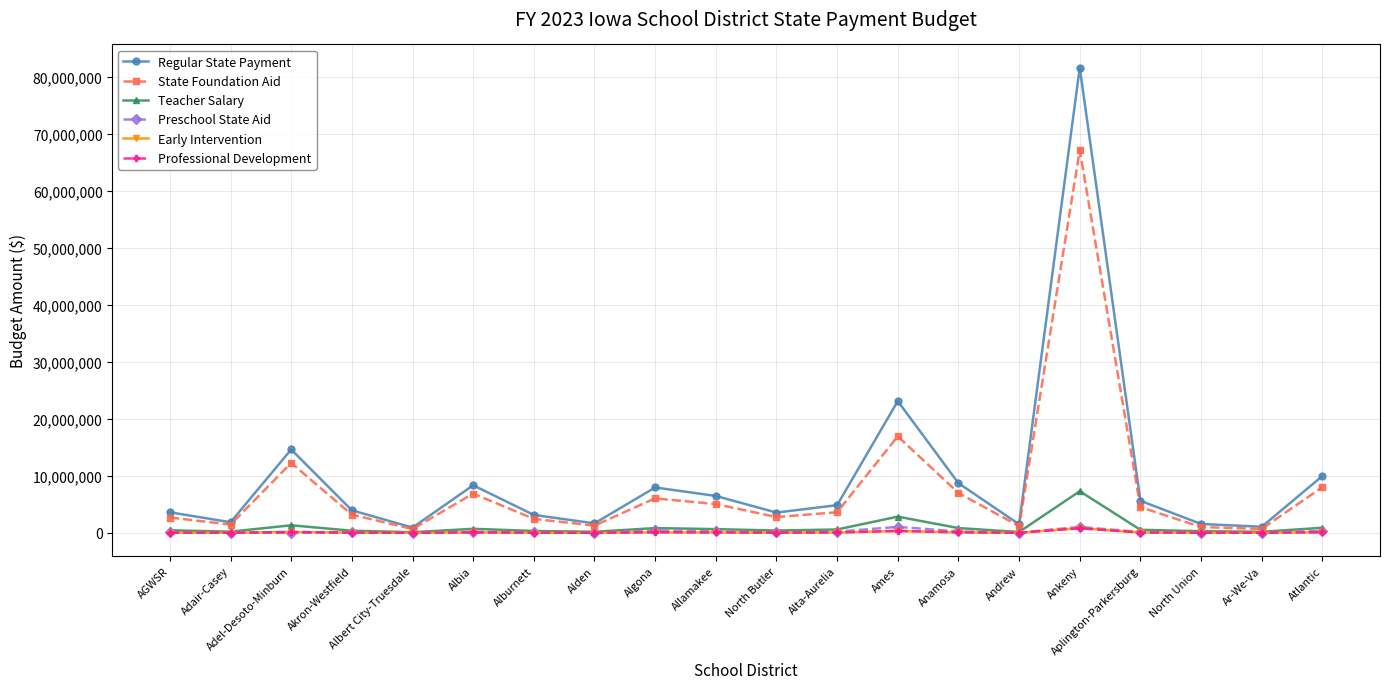

At which category is the sum across all series the highest?

Ankeny